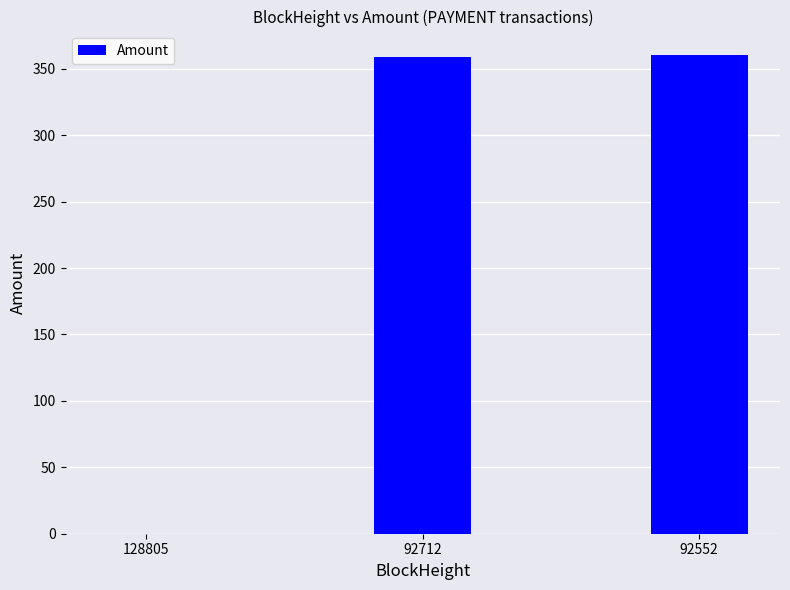

What is the average value?

239.7